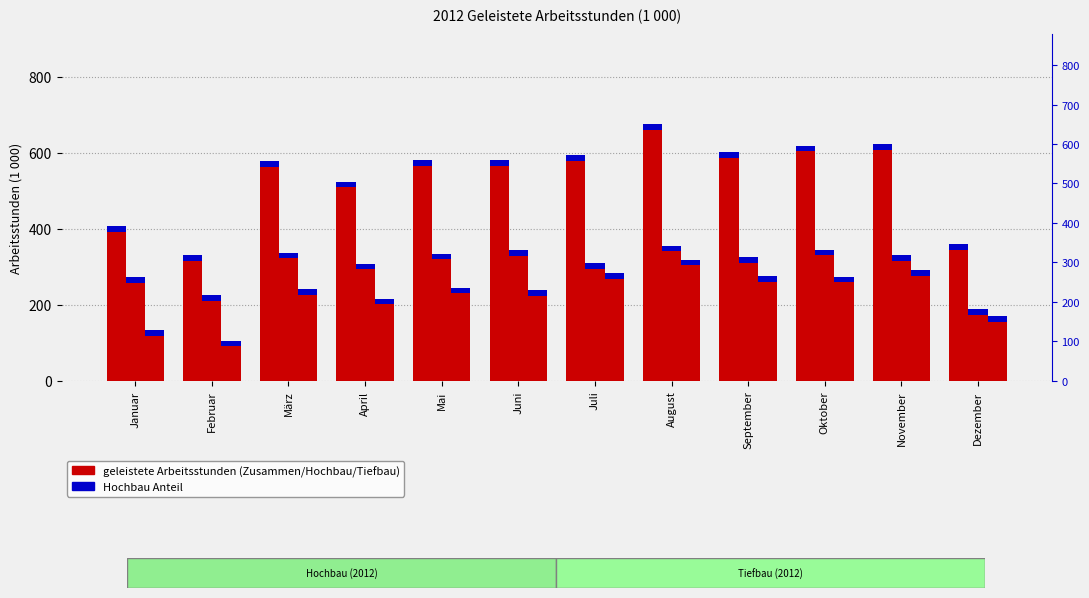

What is the maximum value shown in the chart?

675